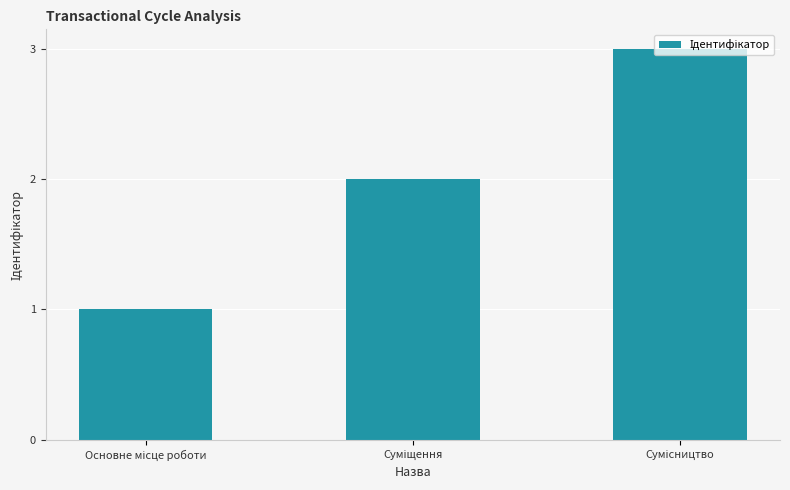

Count the values in the range 1 to 3.

3